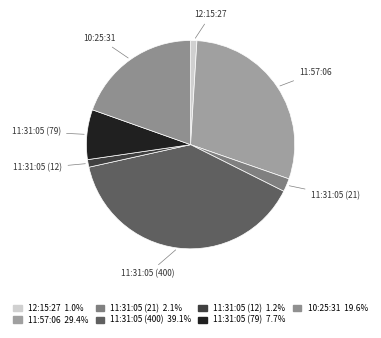

The 11:31:05 (12) slice represents 1% of the pie. True or false?

True